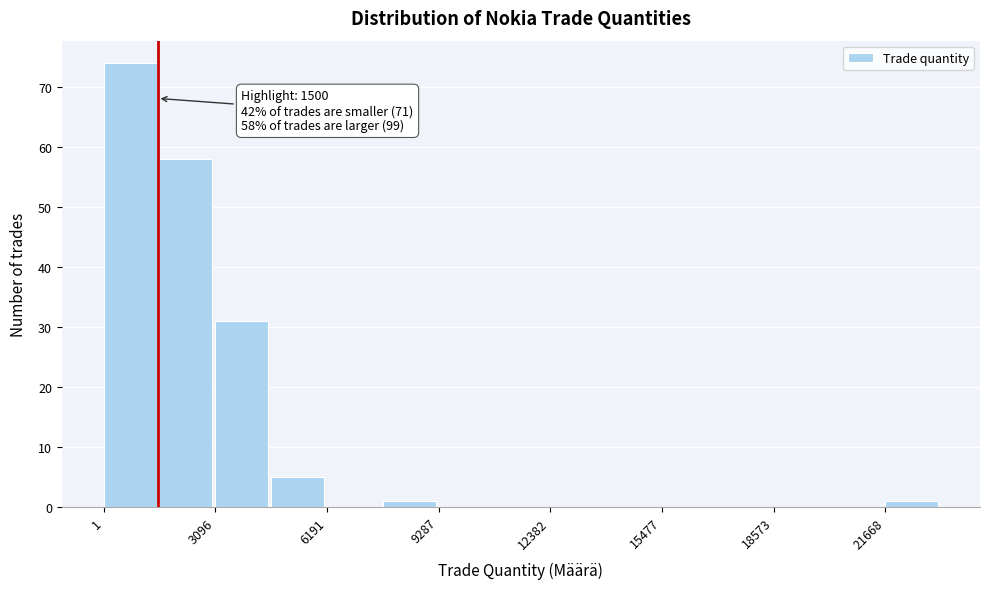

Around what value on the x-axis is the tallest bar? Give the approximate position of its centre, as read against the axis.

500